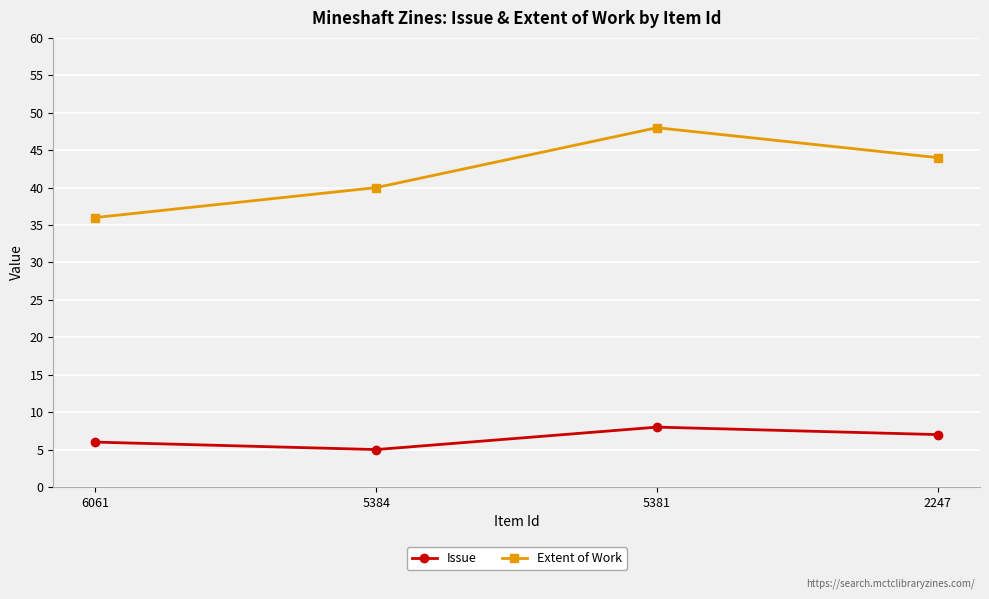

At which label does Extent of Work first exceed 44?

5381